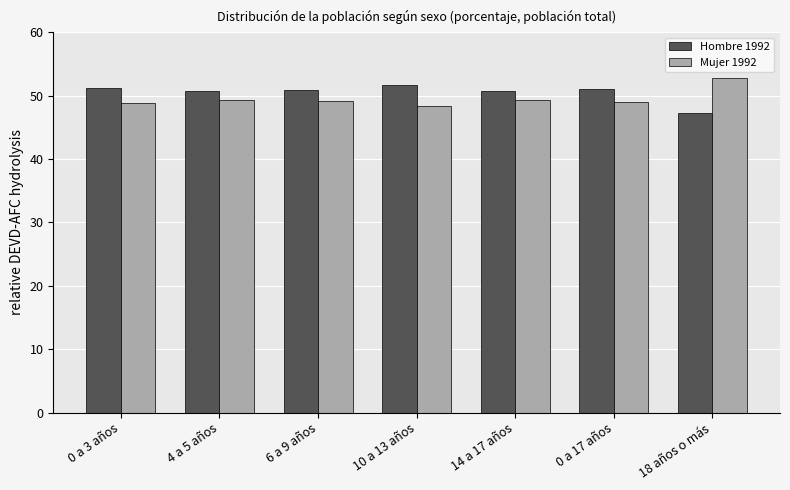

How many bars are there in each group?

2